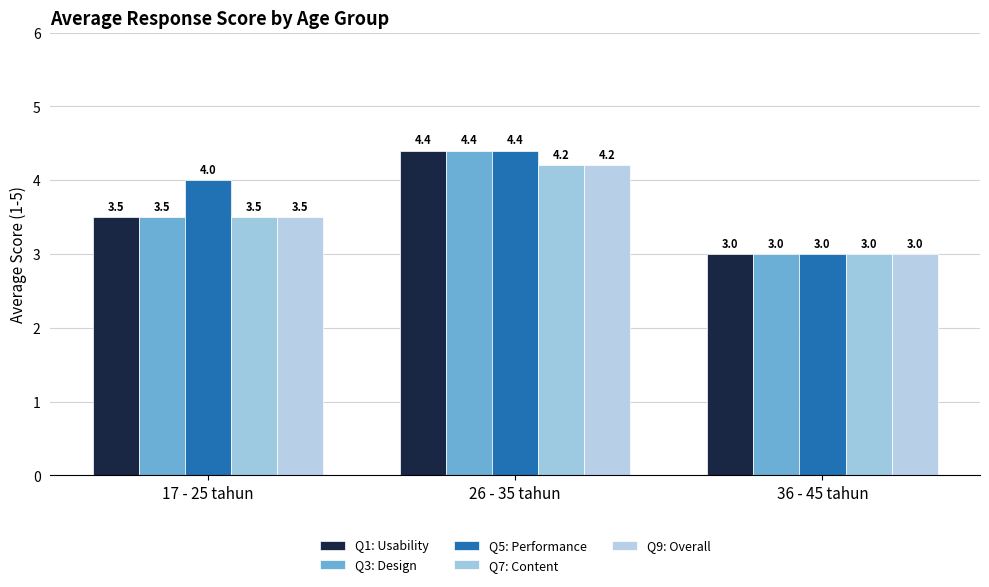

Which series has the largest total across all categories?

Q5: Performance